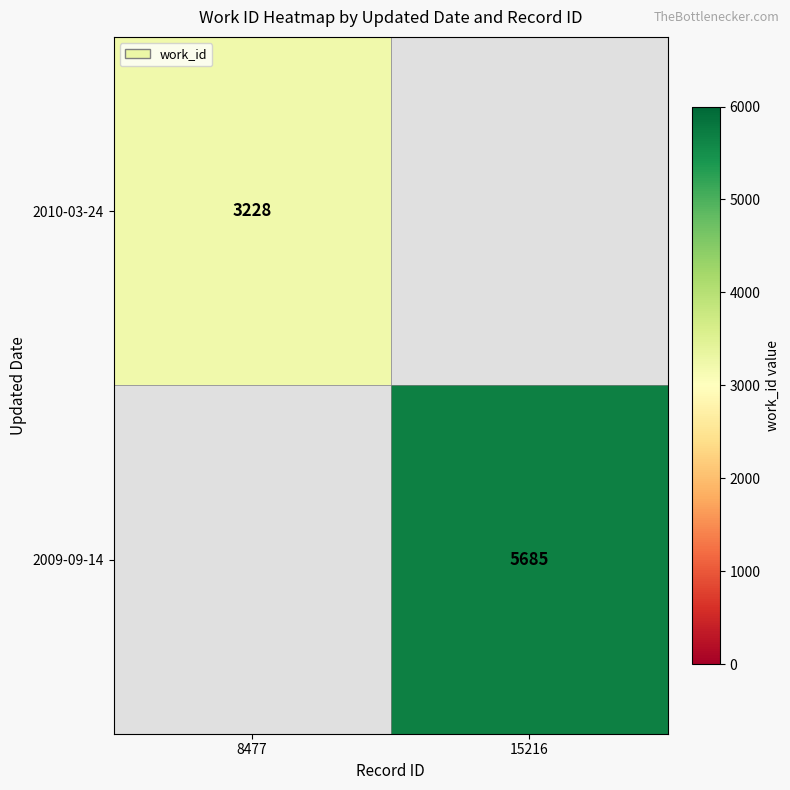

What is the maximum value shown in the chart?

5685.0